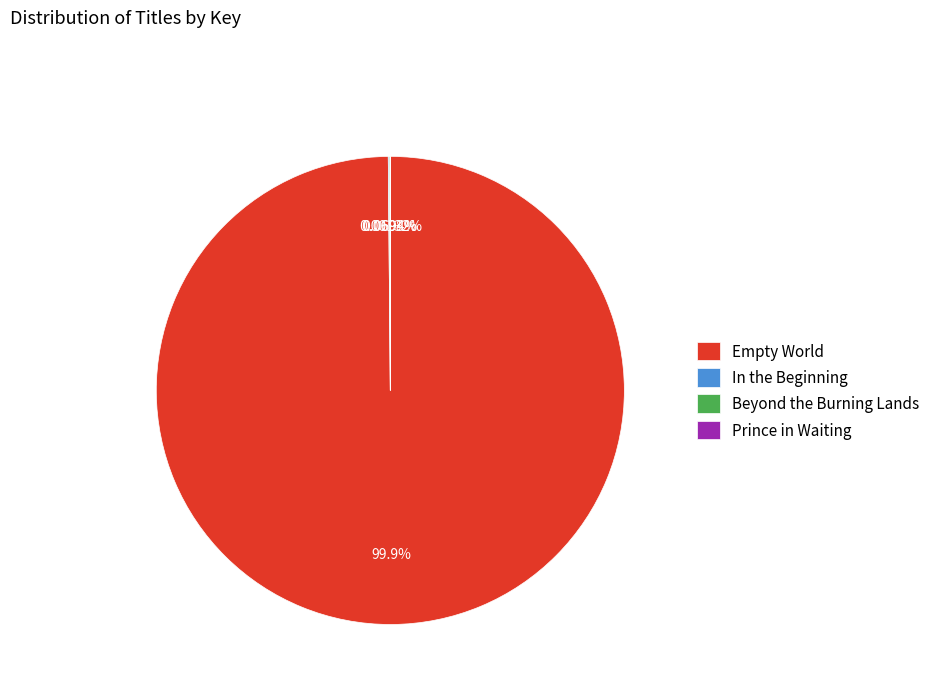

Which category has the biggest portion of the pie?

Empty World